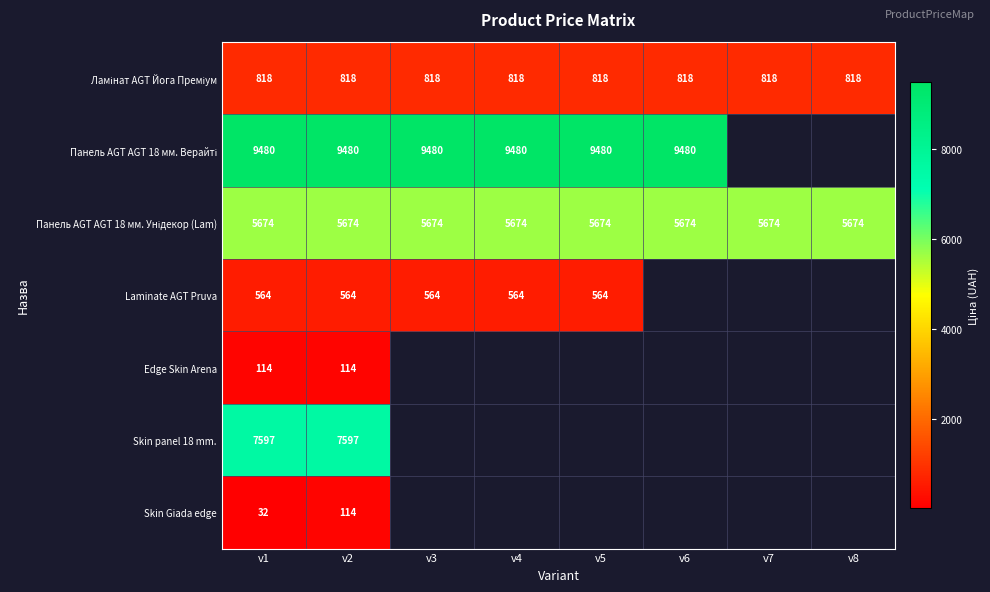

What is the maximum value shown in the chart?

9480.1